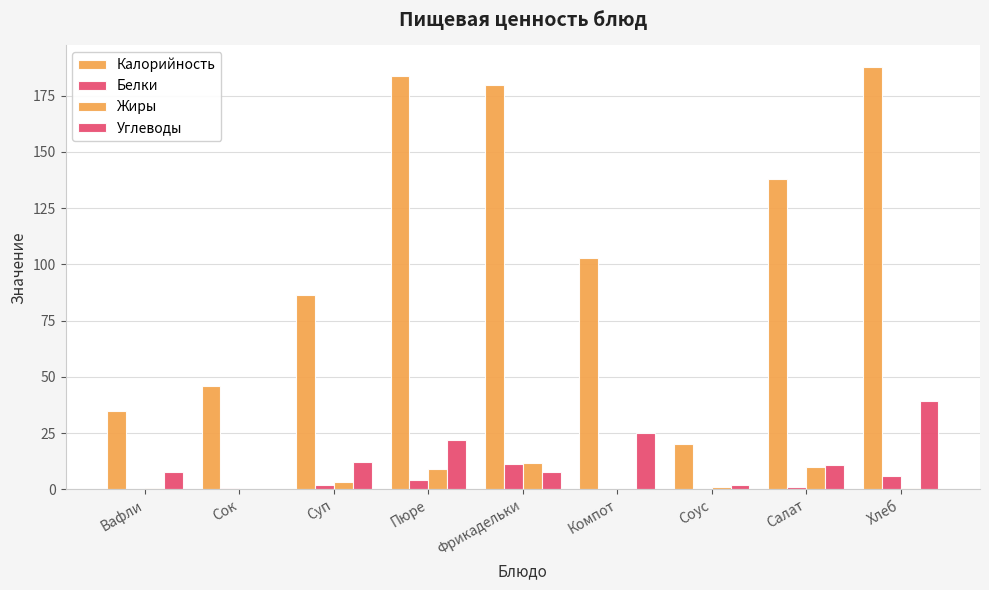

What is the highest value of the Жиры series?

11.7